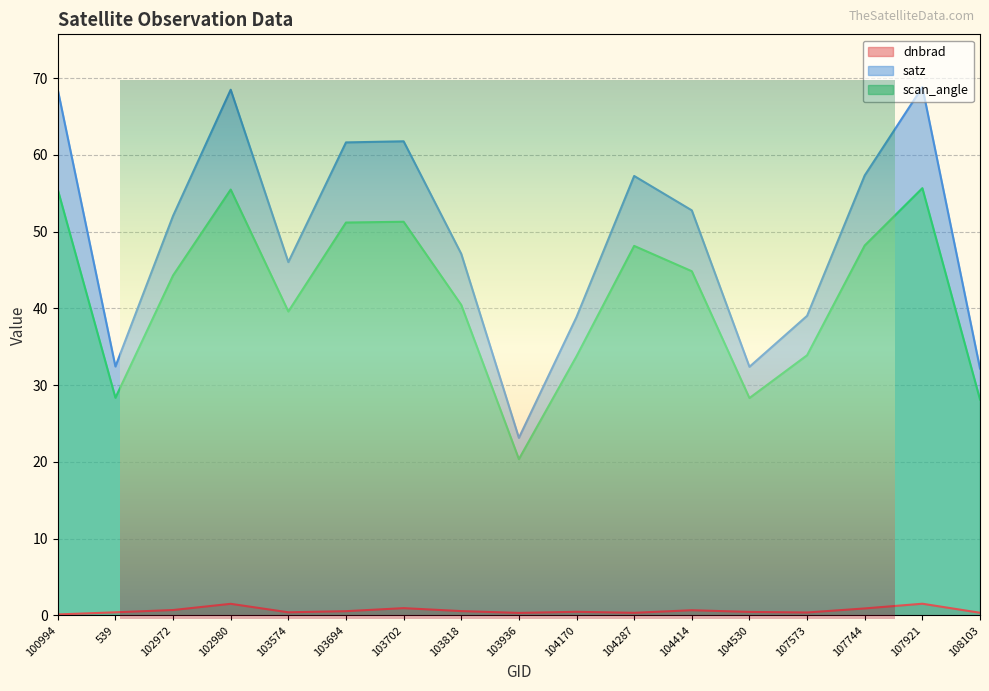

Which series has the widest spread of values?

satz